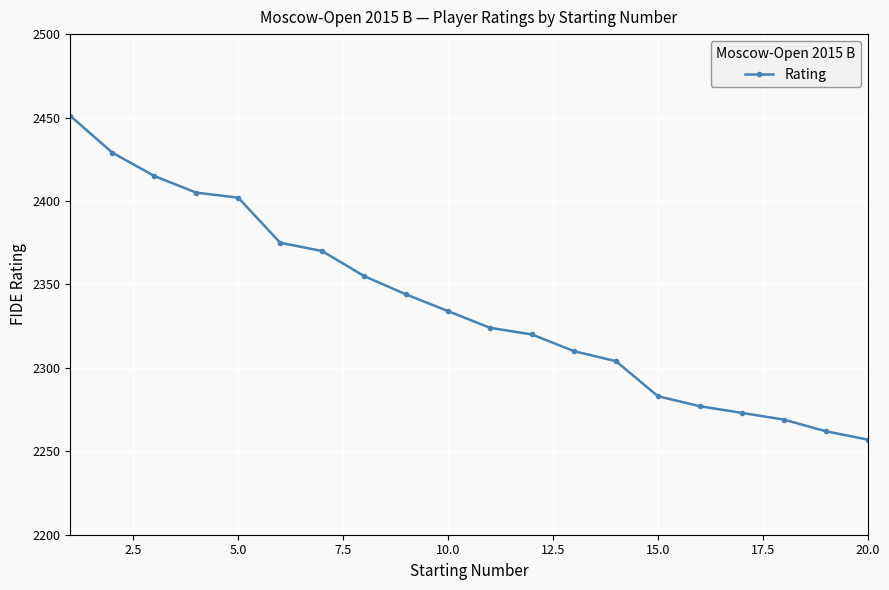

What is the difference between the maximum and minimum values?

194